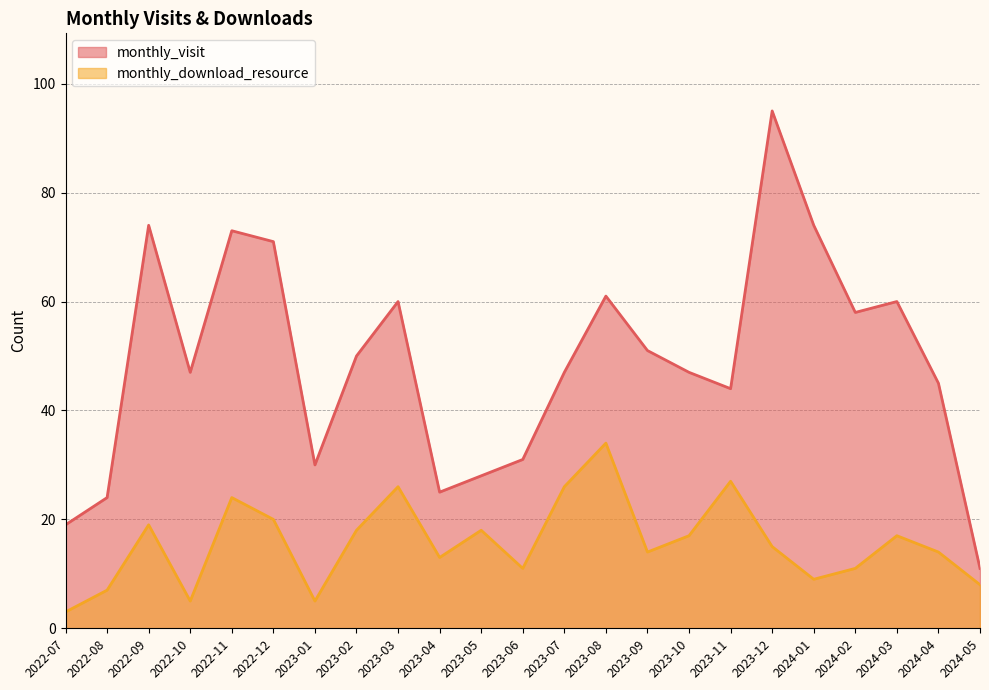

Reading right to left, extract all data points from this chart.

monthly_visit: 11	45	60	58	74	95	44	47	51	61	47	31	28	25	60	50	30	71	73	47	74	24	19
monthly_download_resource: 8	14	17	11	9	15	27	17	14	34	26	11	18	13	26	18	5	20	24	5	19	7	3